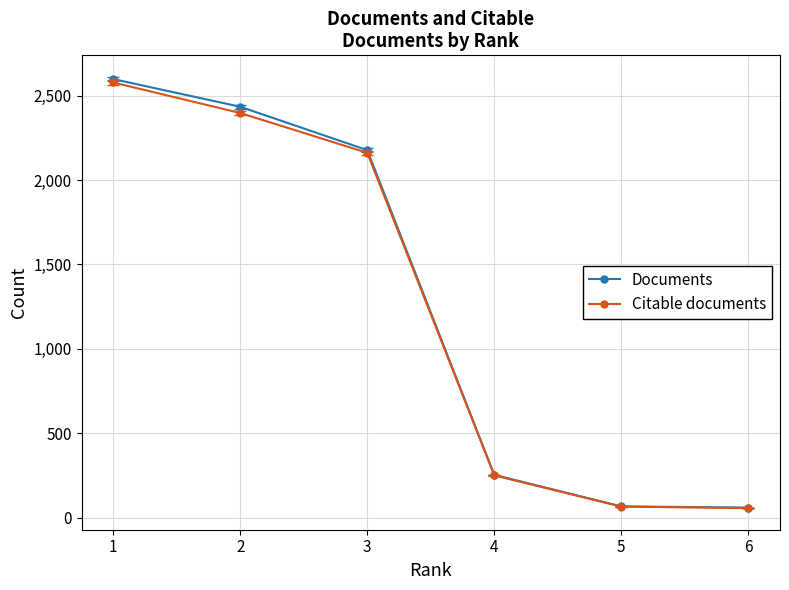

True or false: Documents has more than 1 interior local peaks.

False